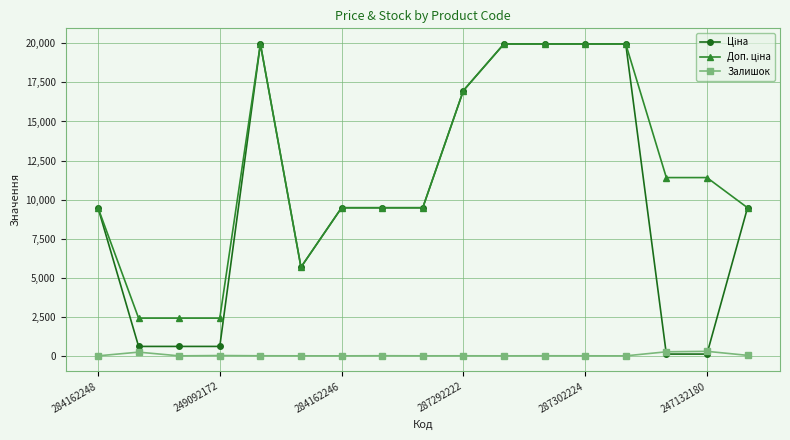

What is the maximum value shown in the chart?

19964.2